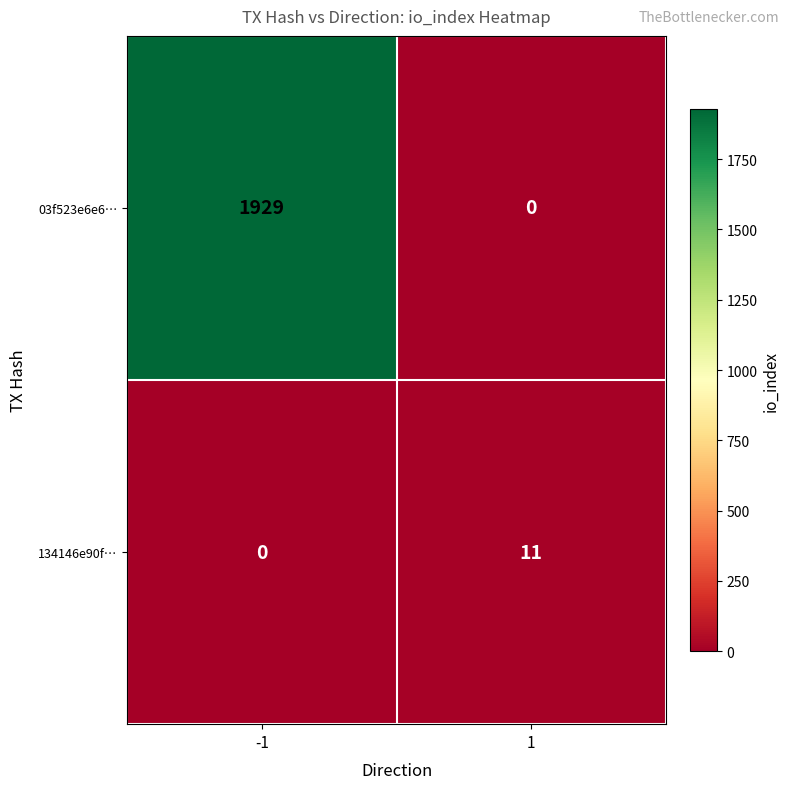

How many categories are shown in the chart?

2